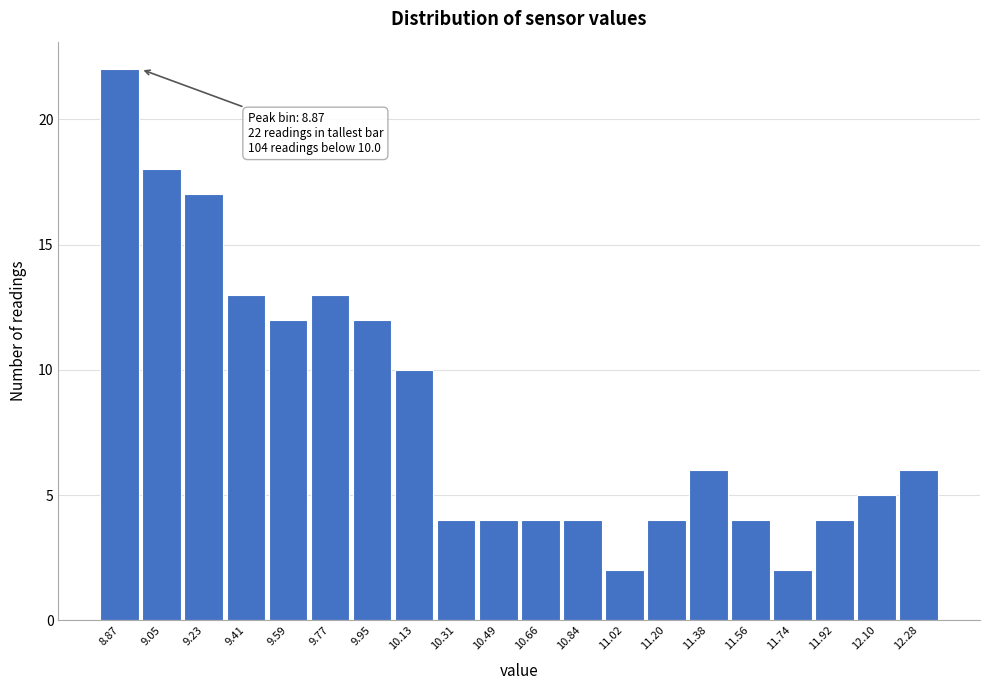

Which range on the x-axis has the tallest bar?

8.78 to 8.96